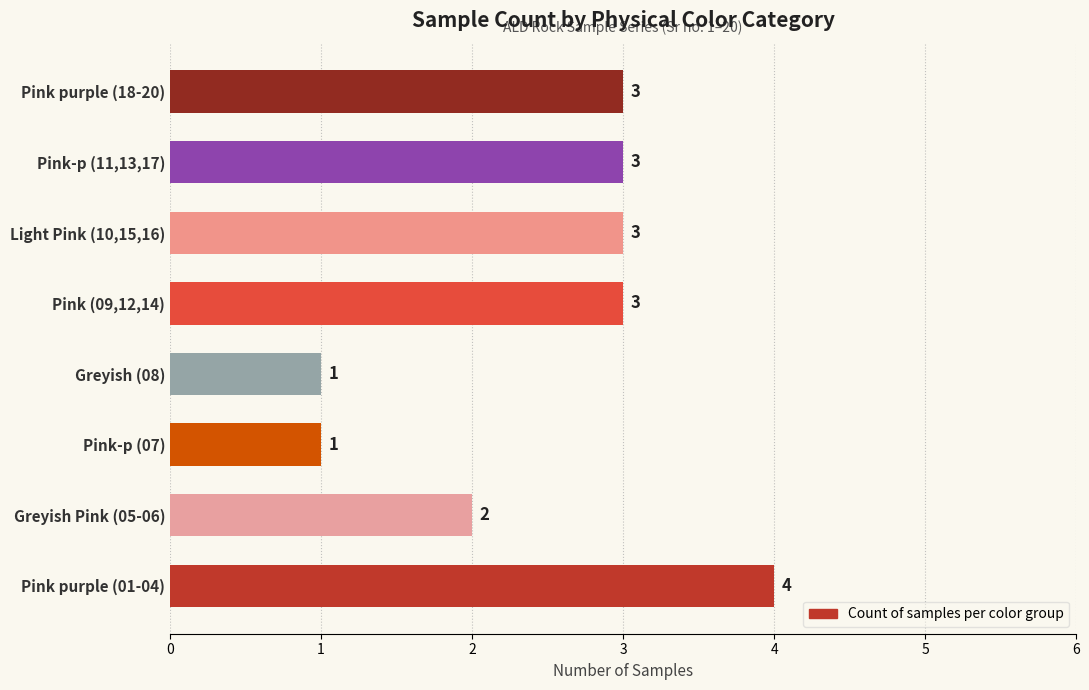

The chart shows a value of 4 at Pink purple (01-04). True or false?

True